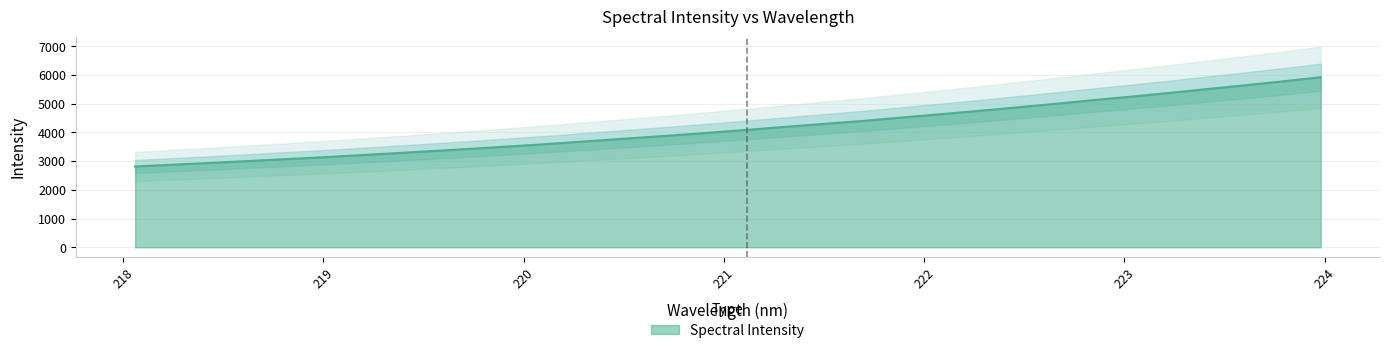

Where does the data first go above 4090?

221.1174